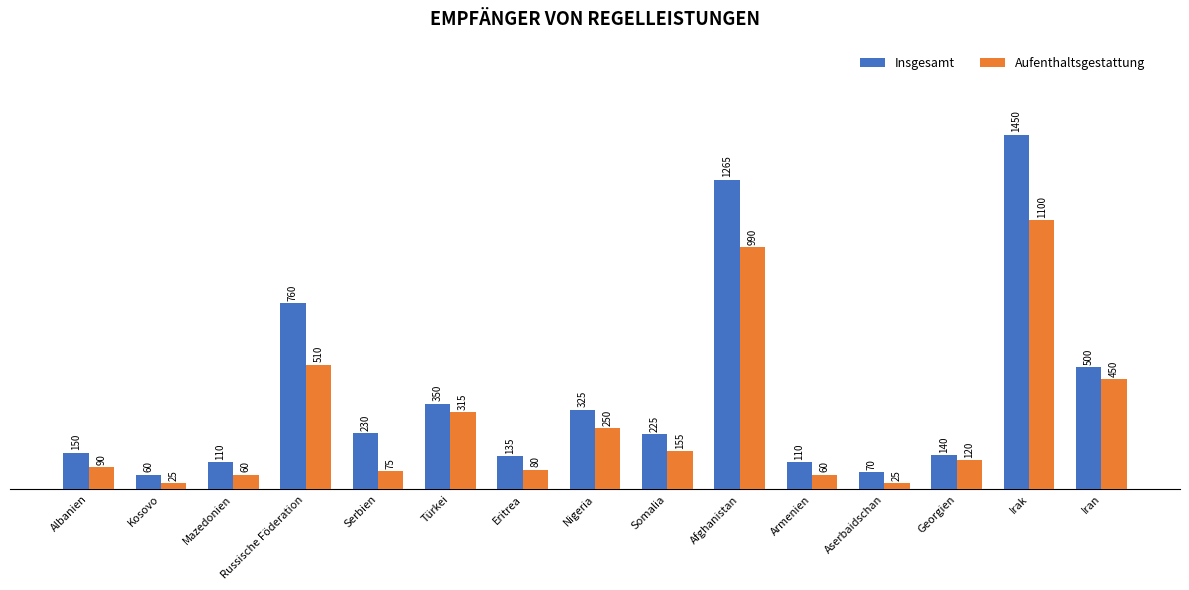

Which series has the widest spread of values?

Insgesamt